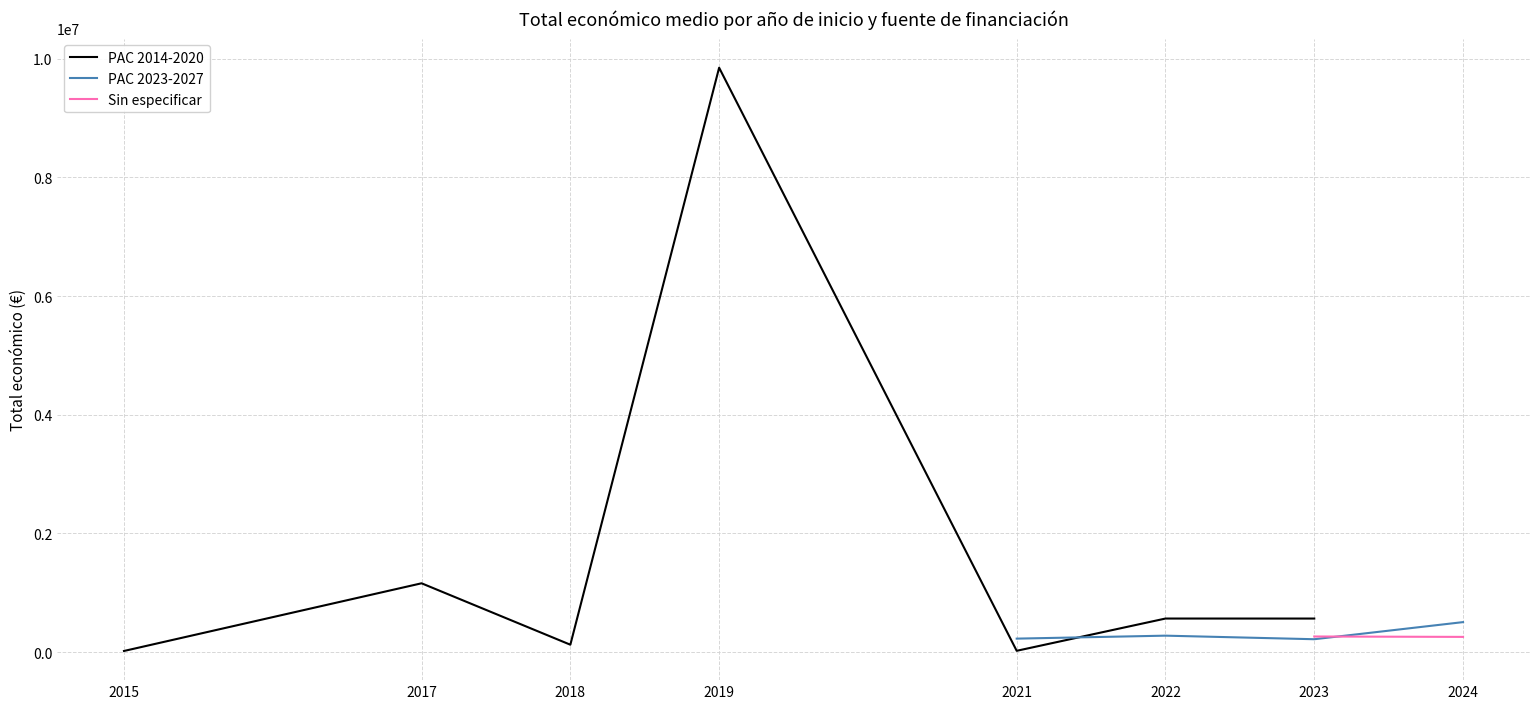

How many interior local valleys does the PAC 2023-2027 series have?

1